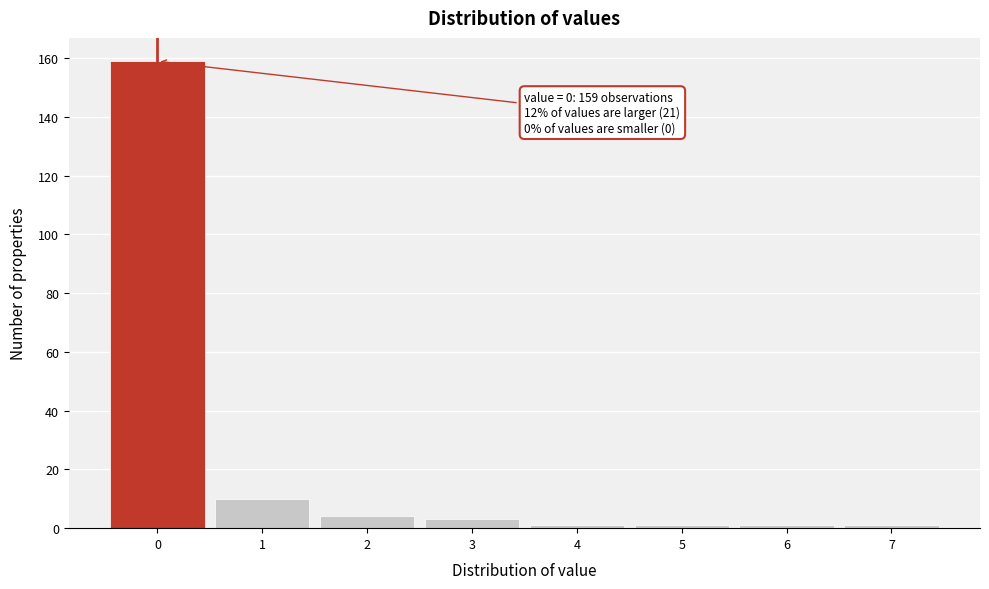

Which range on the x-axis has the tallest bar?

-0.5 to 0.5